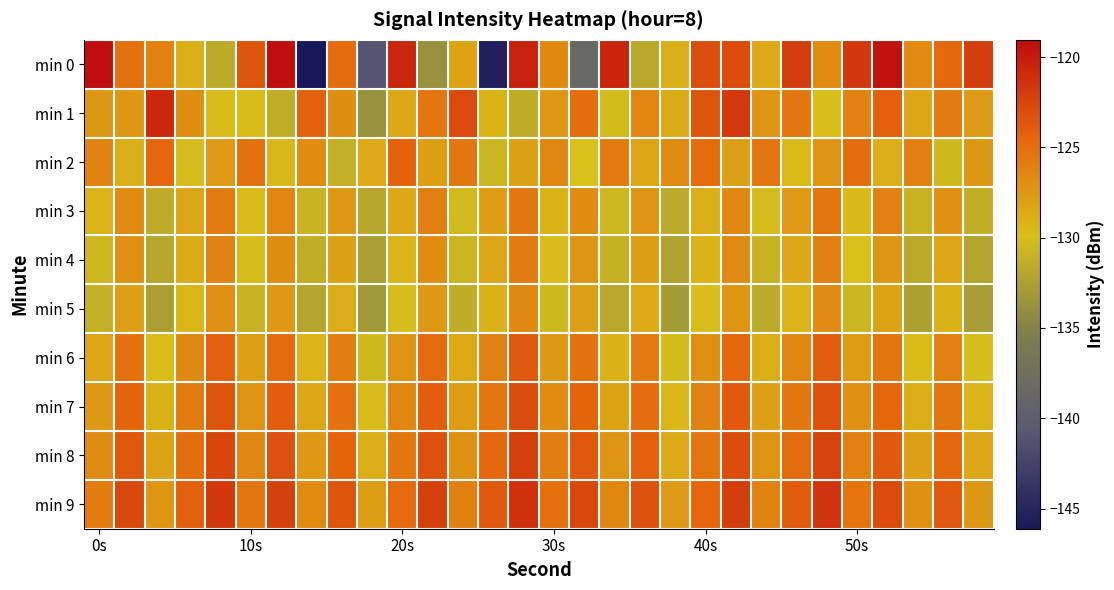

Which series has the largest total across all categories?

min 9